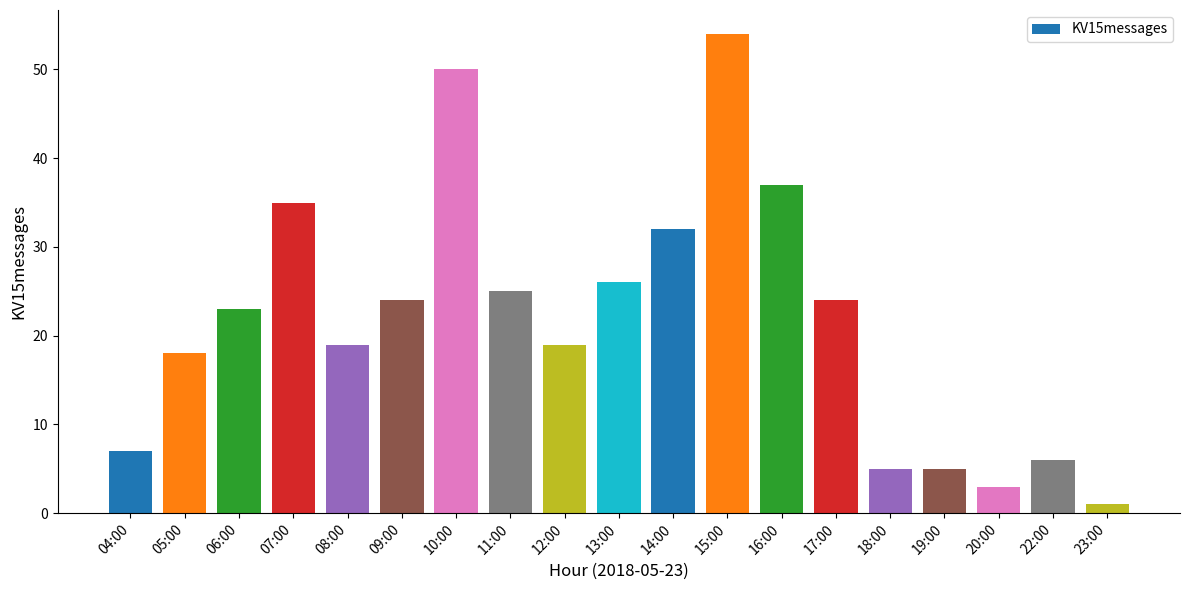

What is the change in value from 19:00 to 22:00?

+1